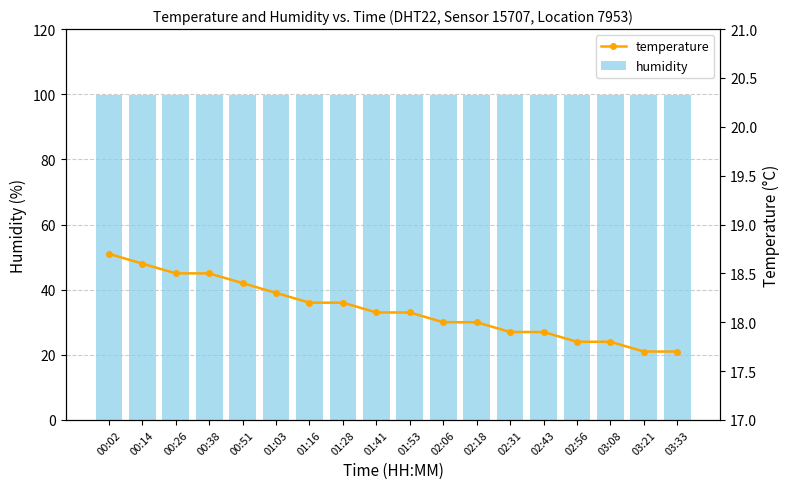

What is the sum of all temperature values?

326.4